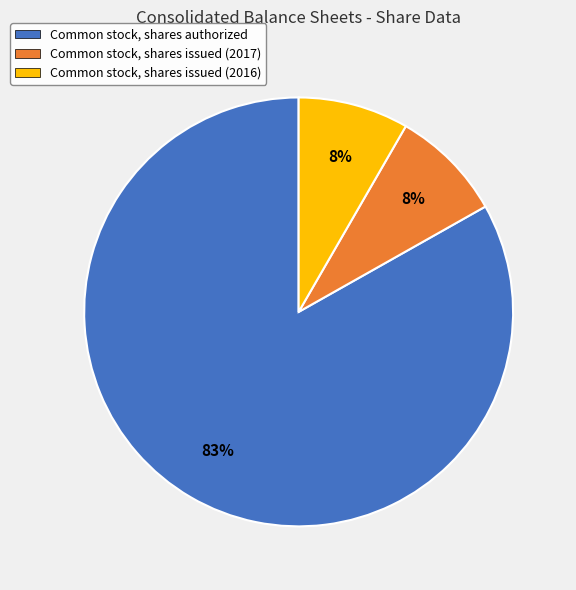

Do Common stock, shares authorized and Common stock, shares issued (2016) together represent more than half of the pie?

Yes